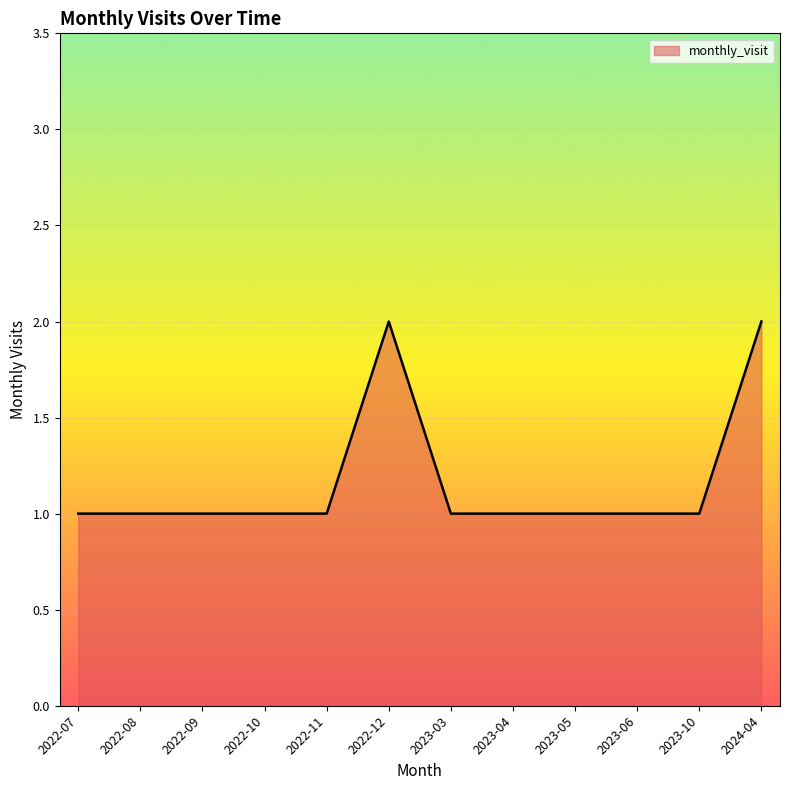

What is the difference between the second highest and minimum values?

1